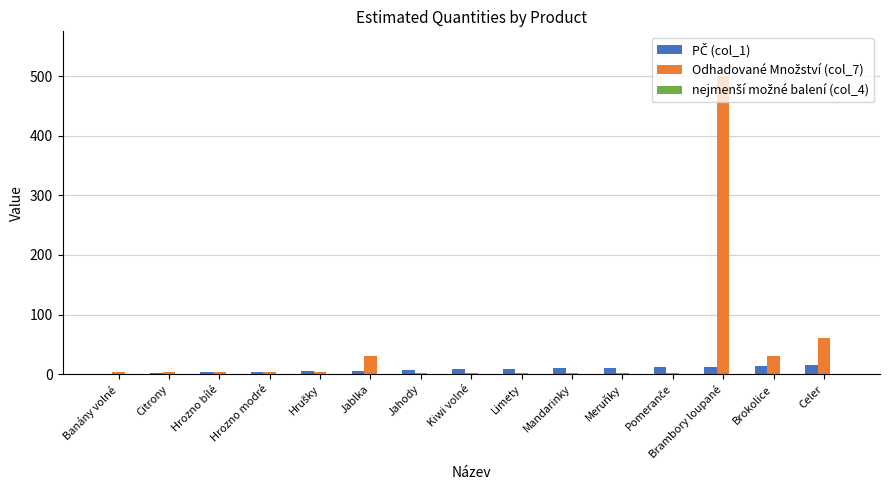

What is the maximum value shown in the chart?

500